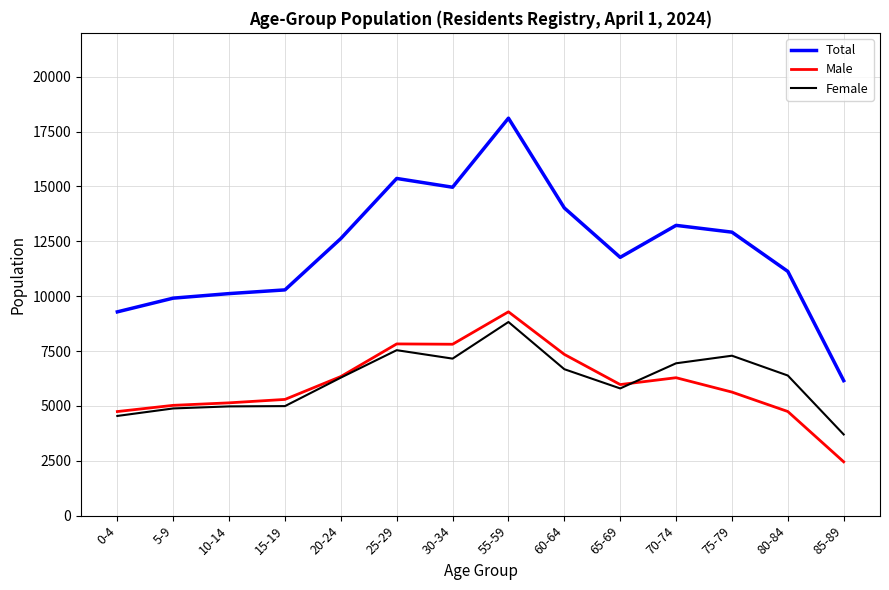

Is the value of Total at 0-4 greater than the value of Male at 30-34?

Yes